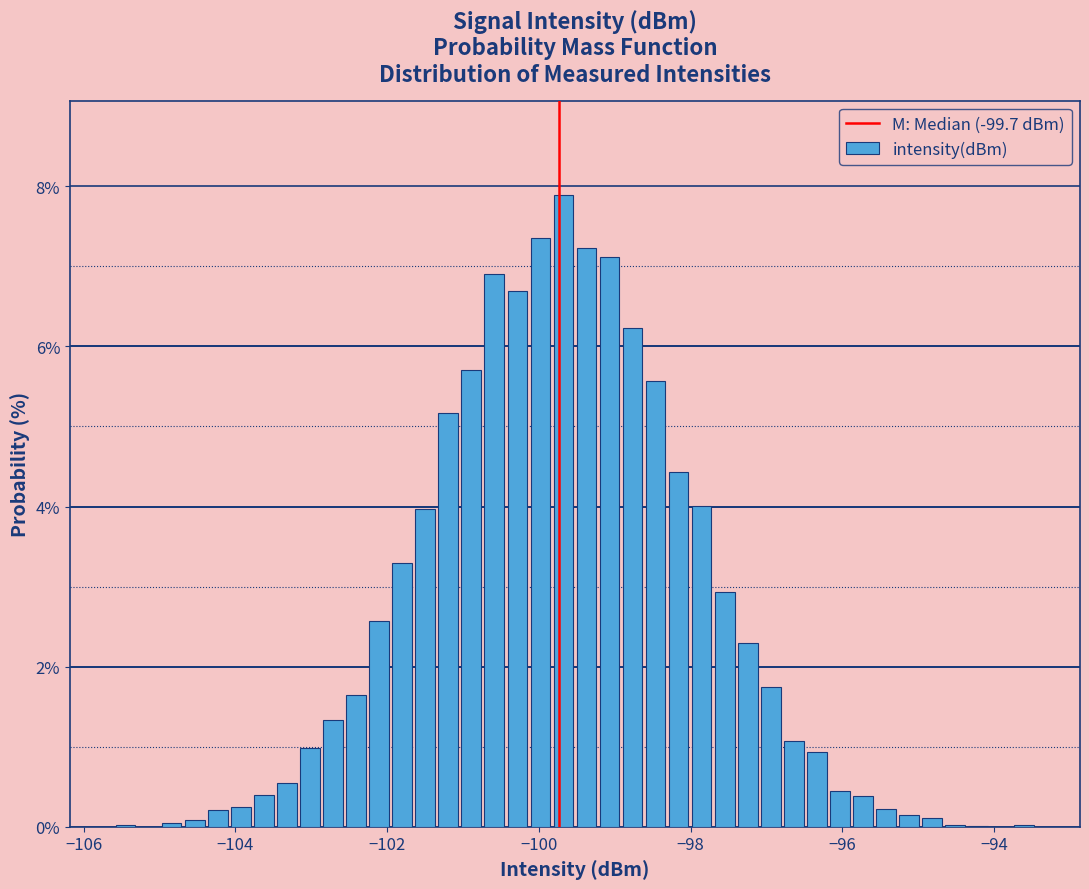

Around what value on the x-axis is the tallest bar? Give the approximate position of its centre, as read against the axis.

-99.6